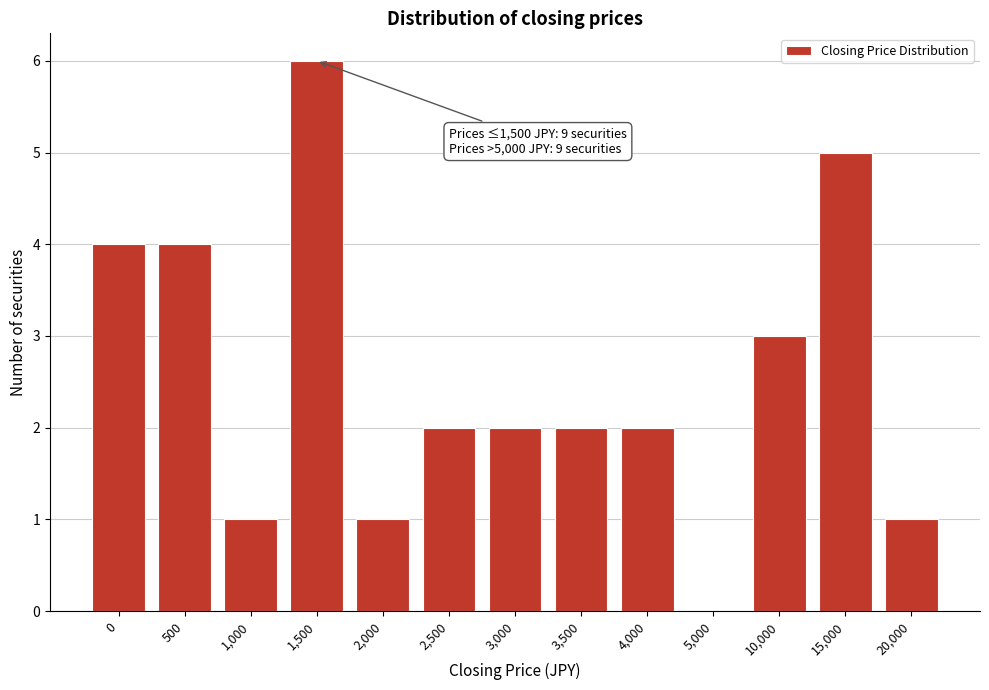

Reading right to left, list all the values displayed in this chart.

20,000=1	15,000=5	10,000=3	5,000=0	4,000=2	3,500=2	3,000=2	2,500=2	2,000=1	1,500=6	1,000=1	500=4	0=4